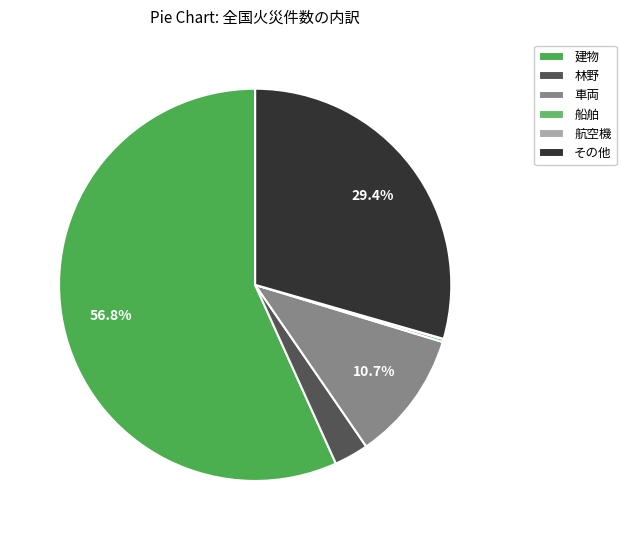

How many slices are in this pie chart?

6